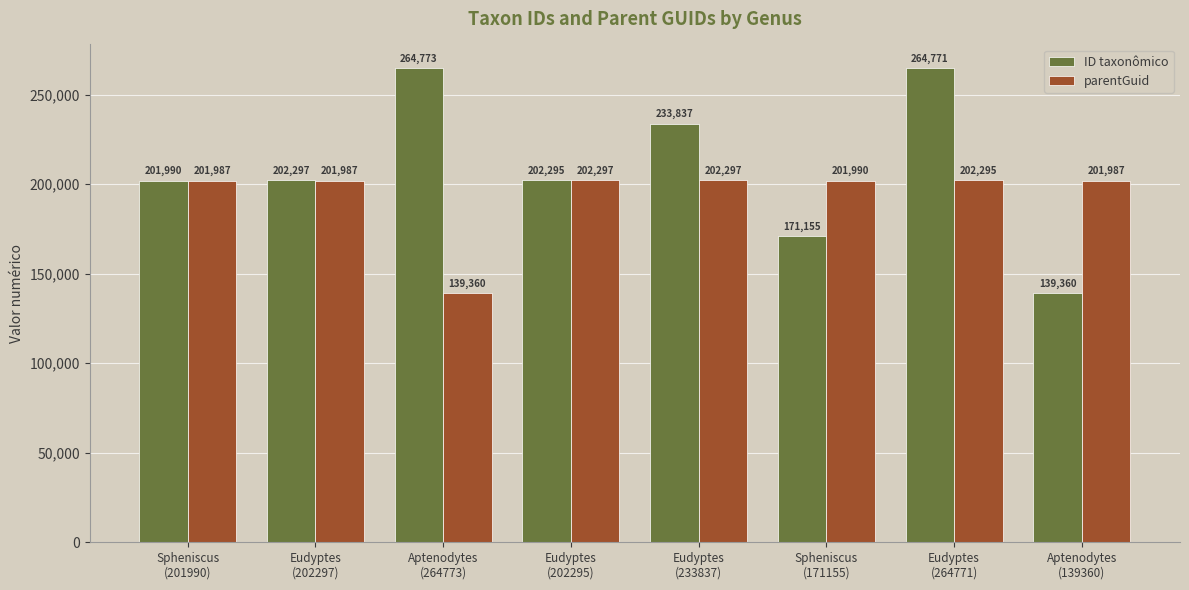

What is the sum of the ID taxonômico values at Aptenodytes
(264773) and Eudyptes
(202297)?

467070